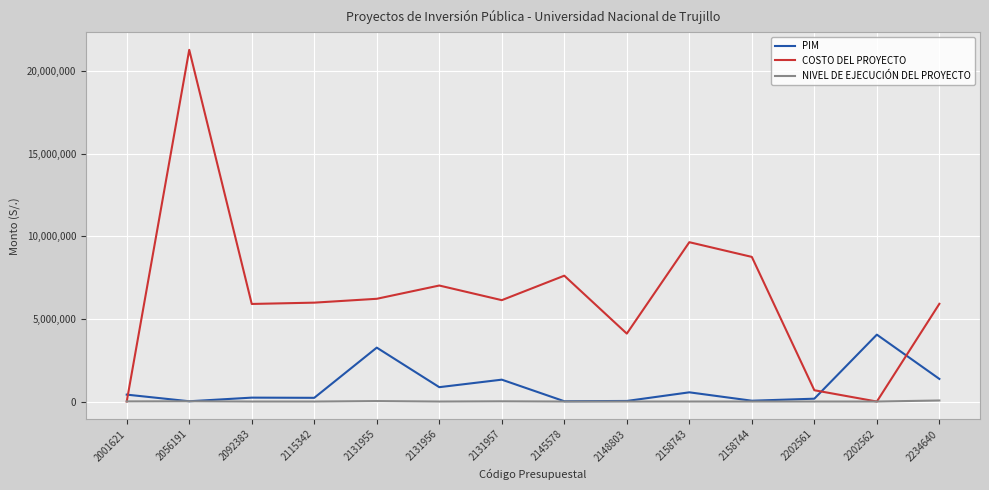

Is this an area chart (filled region under the line)?

No